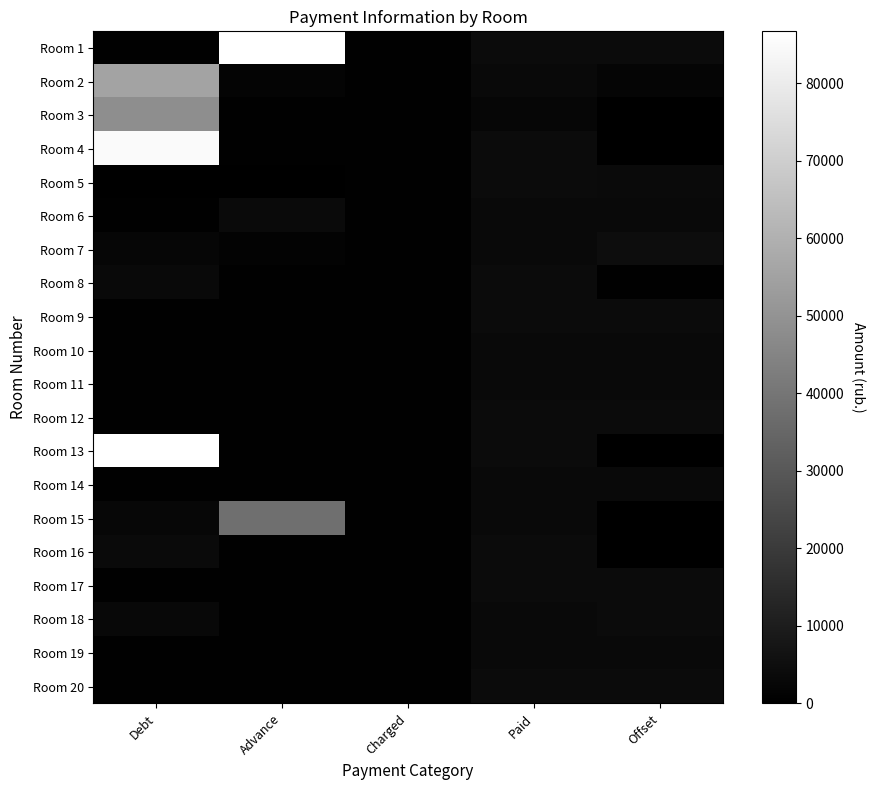

List the series in order of their peak value, lowest first.

Room 10, Room 14, Room 11, Room 19, Room 6, Room 8, Room 12, Room 16, Room 20, Room 5, Room 9, Room 17, Room 18, Room 7, Room 15, Room 3, Room 2, Room 4, Room 13, Room 1